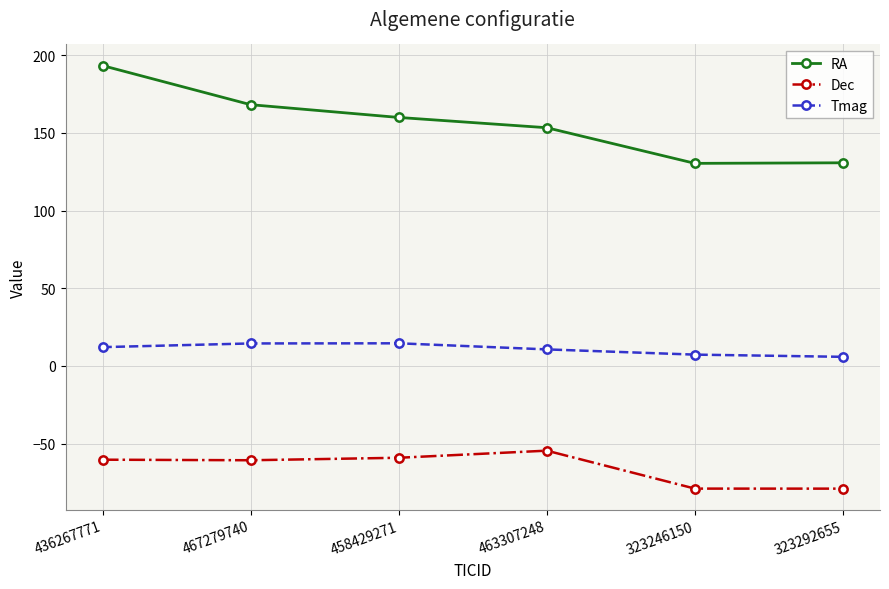

What is the difference between the second highest and second lowest values in the Tmag series?

7.2